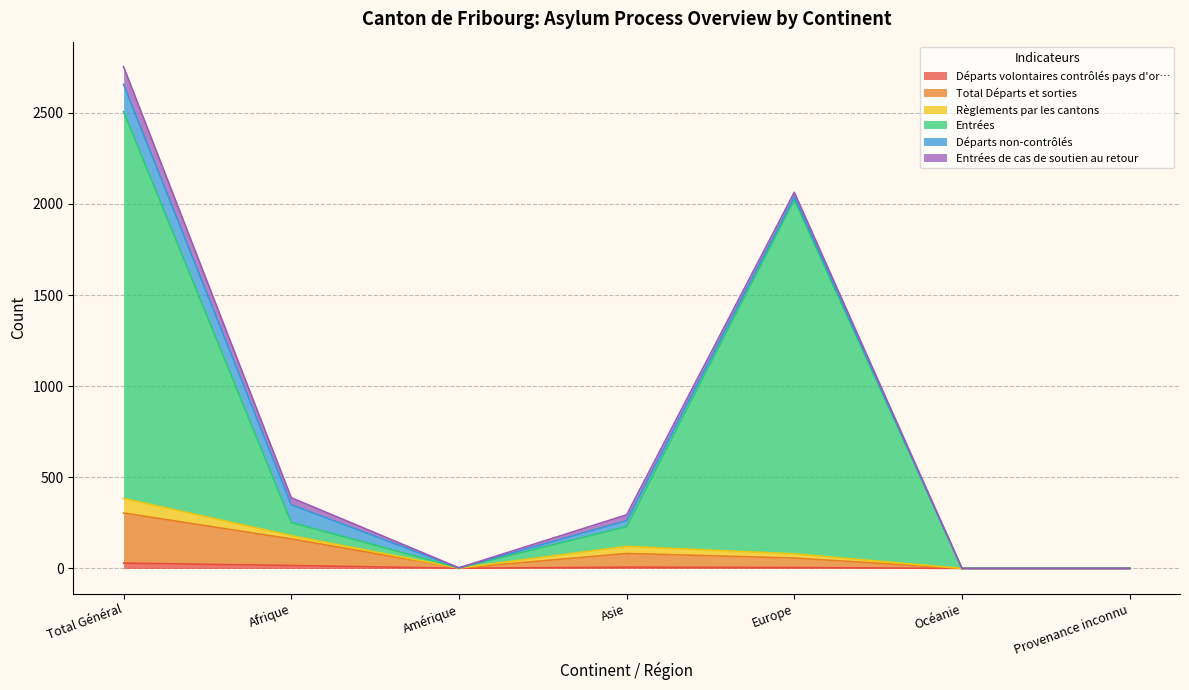

True or false: Entrées de cas de soutien au retour and Total Départs et sorties intersect in this chart.

False